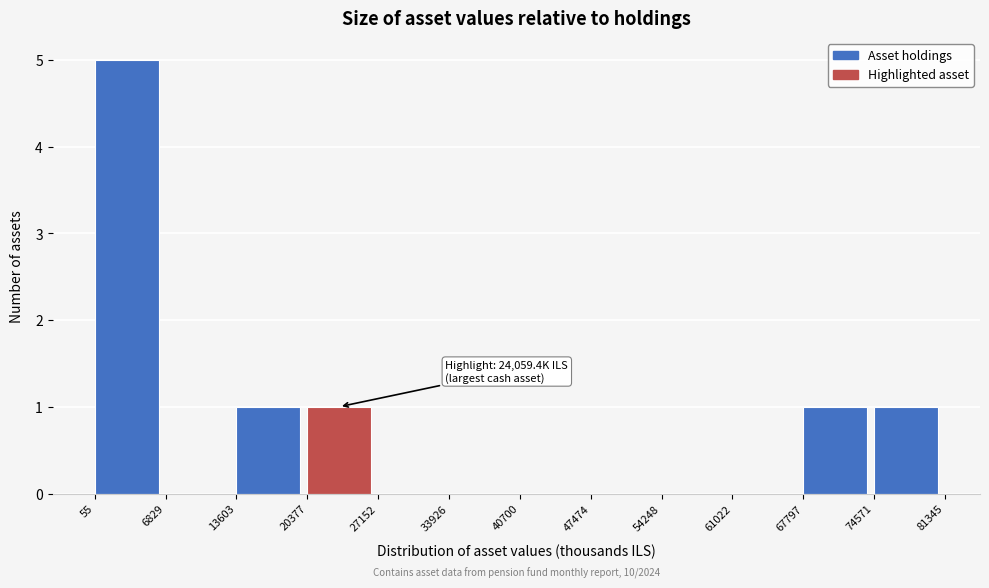

Which range on the x-axis has the tallest bar?

55 to 6829